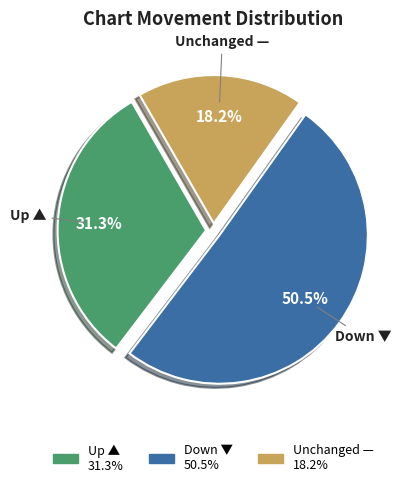

Does any single category account for the majority?

Yes